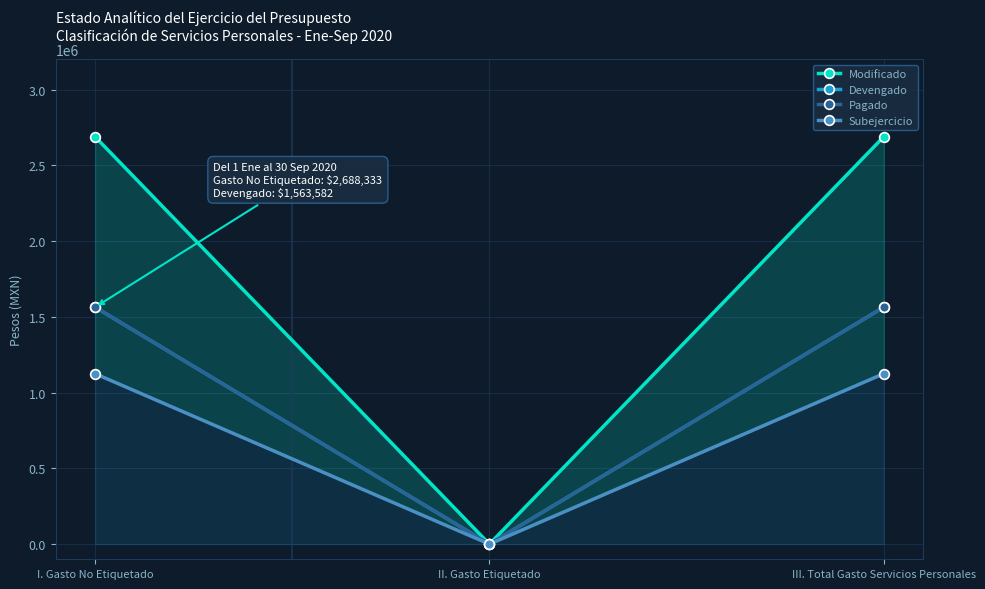

At which category is the sum across all series the highest?

I. Gasto No Etiquetado